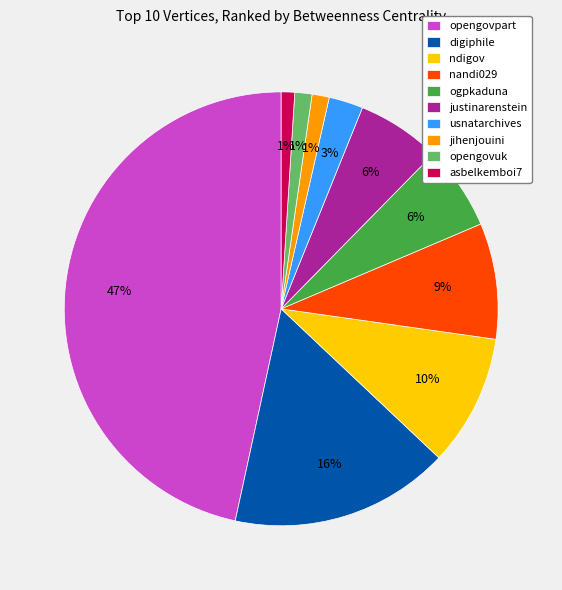

Which slice is the largest?

opengovpart